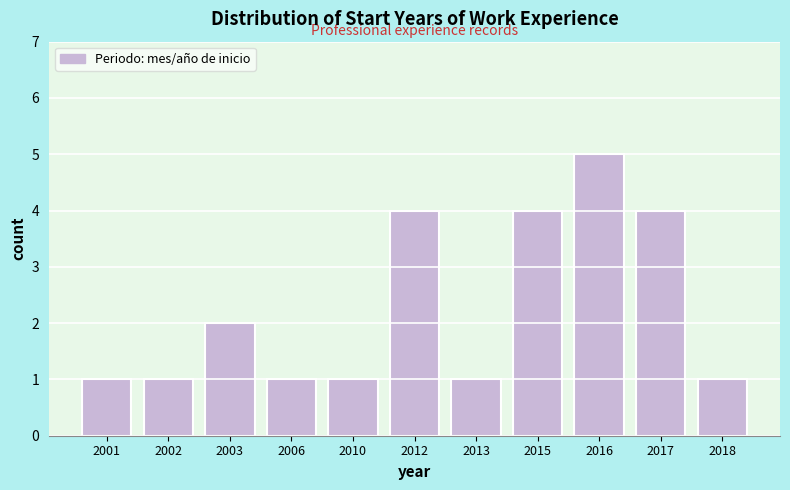

Reading left to right, transcribe all the data shown in this chart.

2001=1	2002=1	2003=2	2006=1	2010=1	2012=4	2013=1	2015=4	2016=5	2017=4	2018=1